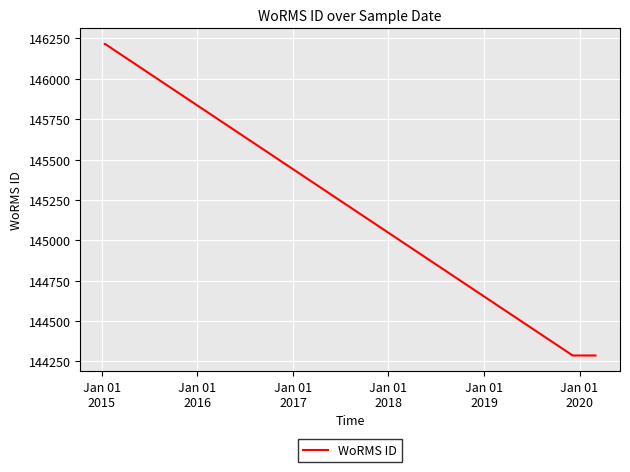

What is the minimum value shown in the chart?

144287